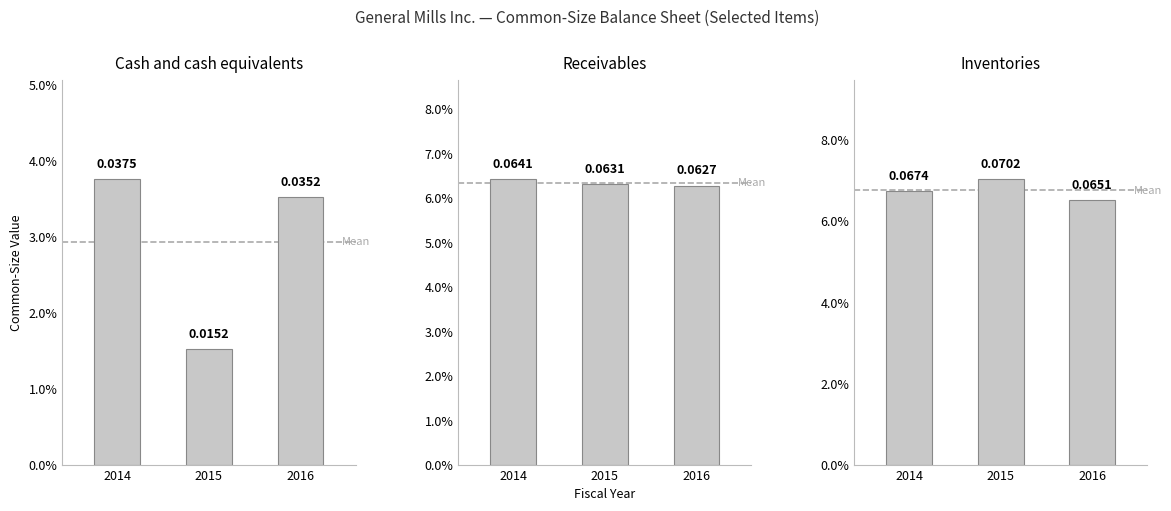

Count the number of data series in this chart.

3